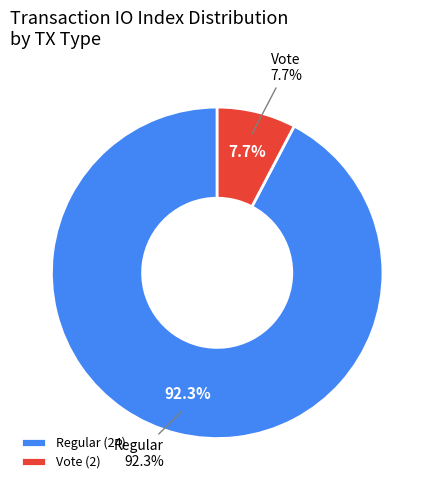

To the nearest percent, what percentage of the pie is Regular (io_index=24)?

92%